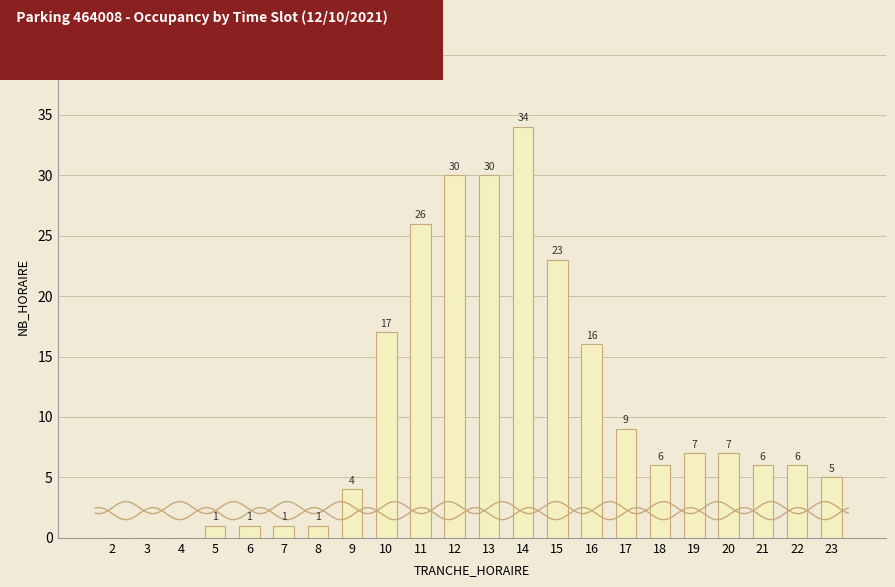

At which label does the data first exceed 6?

10